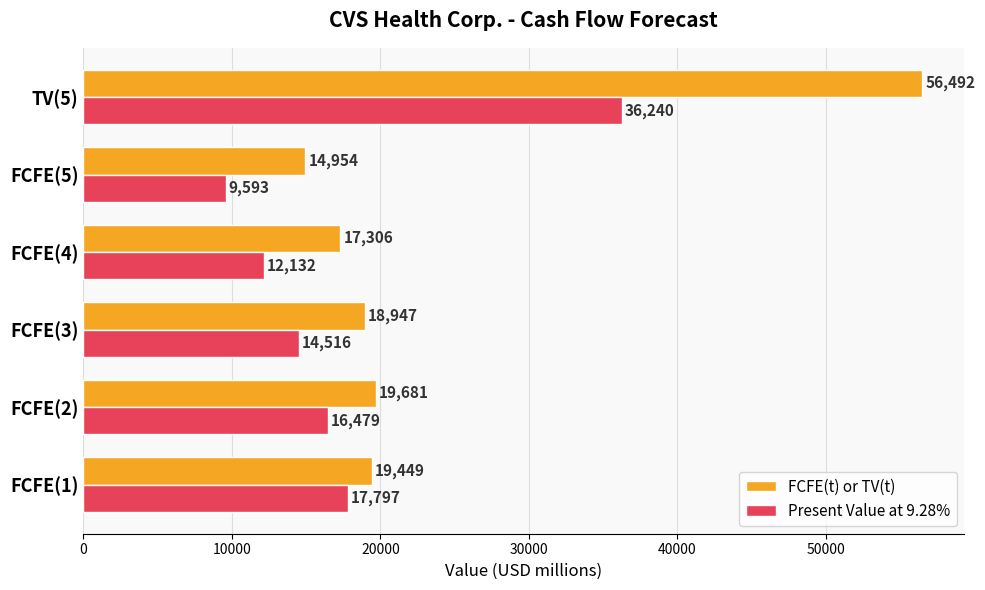

The value of FCFE(t) or TV(t) at TV(5) is 23149. True or false?

False